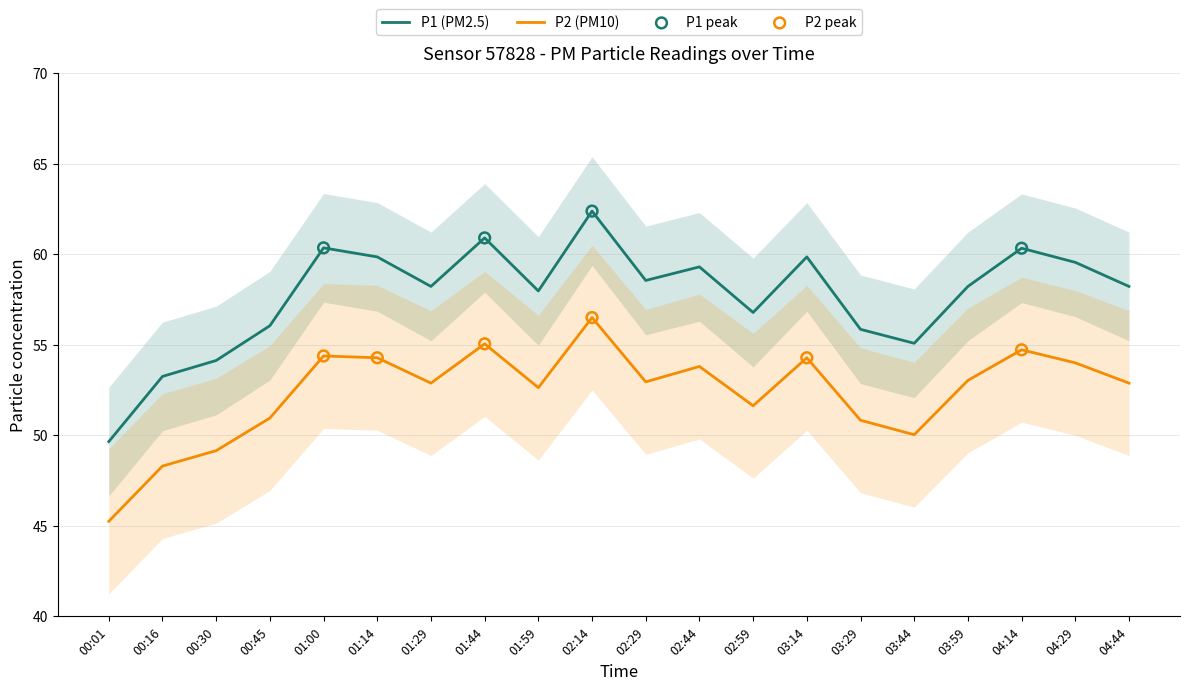

At how many categories does at least one series exceed 59?

8